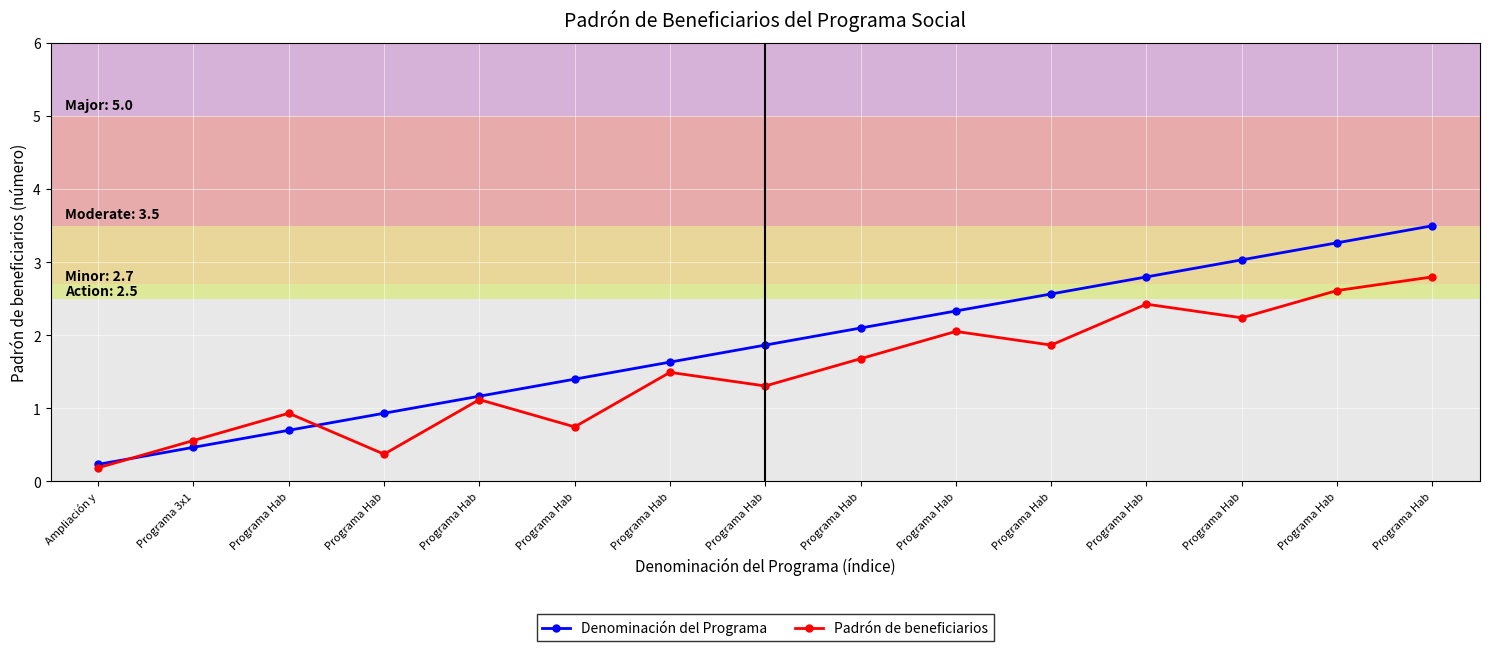

Where does the Padrón de beneficiarios series first go above 1?

Programa Hab